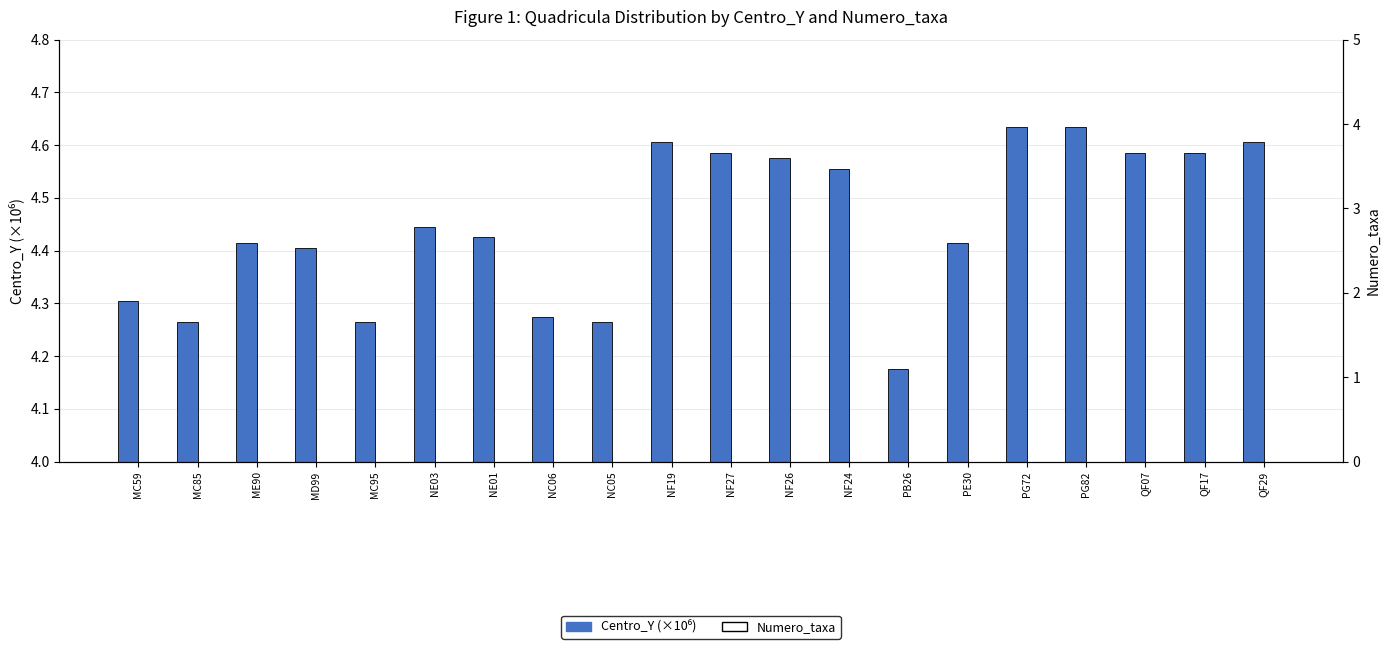

At which label is Numero_taxa closest to 1?

MC59